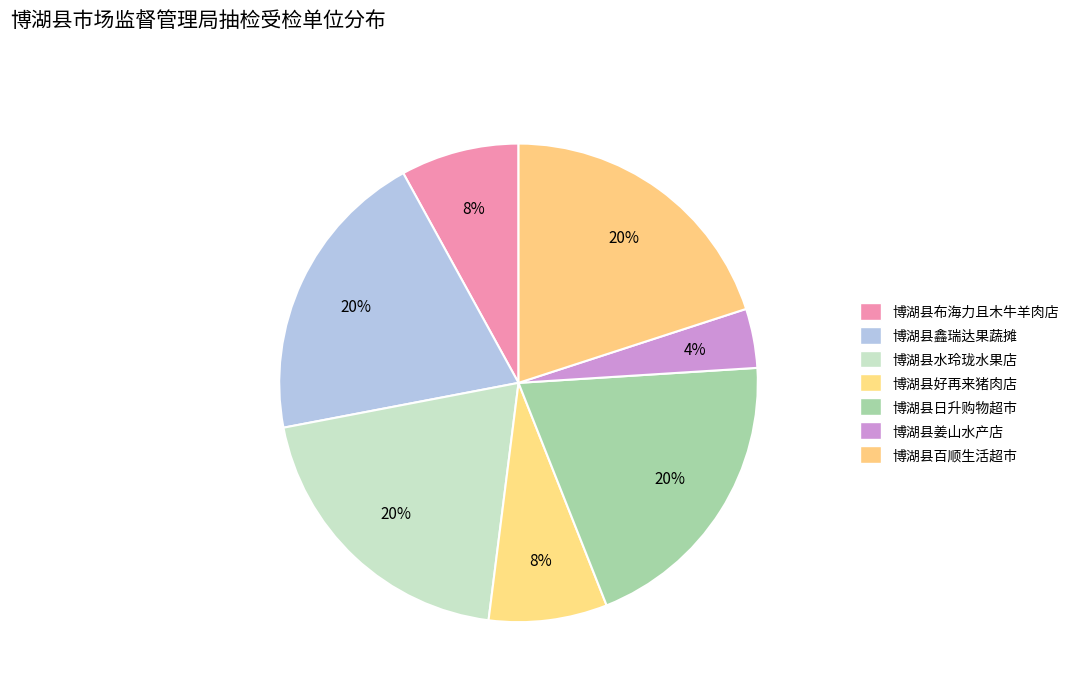

Which category has the smallest portion of the pie?

博湖县姜山水产店